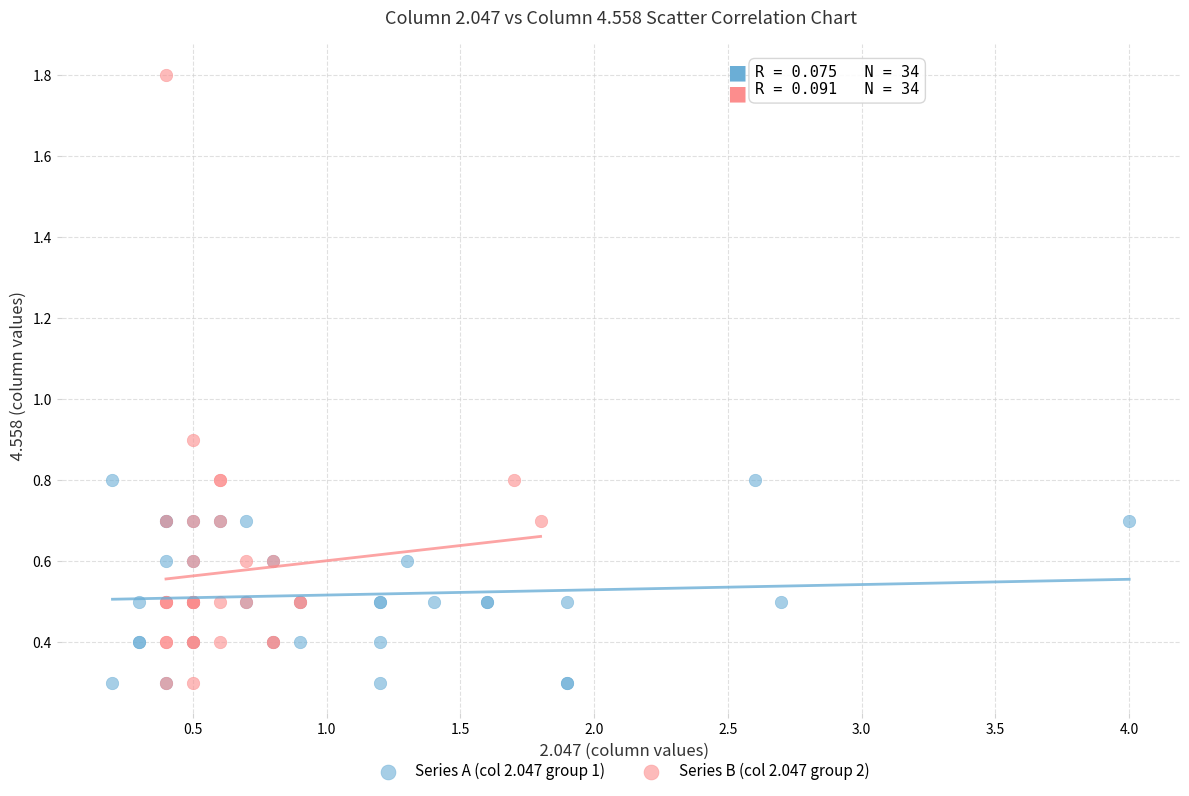

Which series contains the highest Y value?

Series B (col 2.047 group 2)